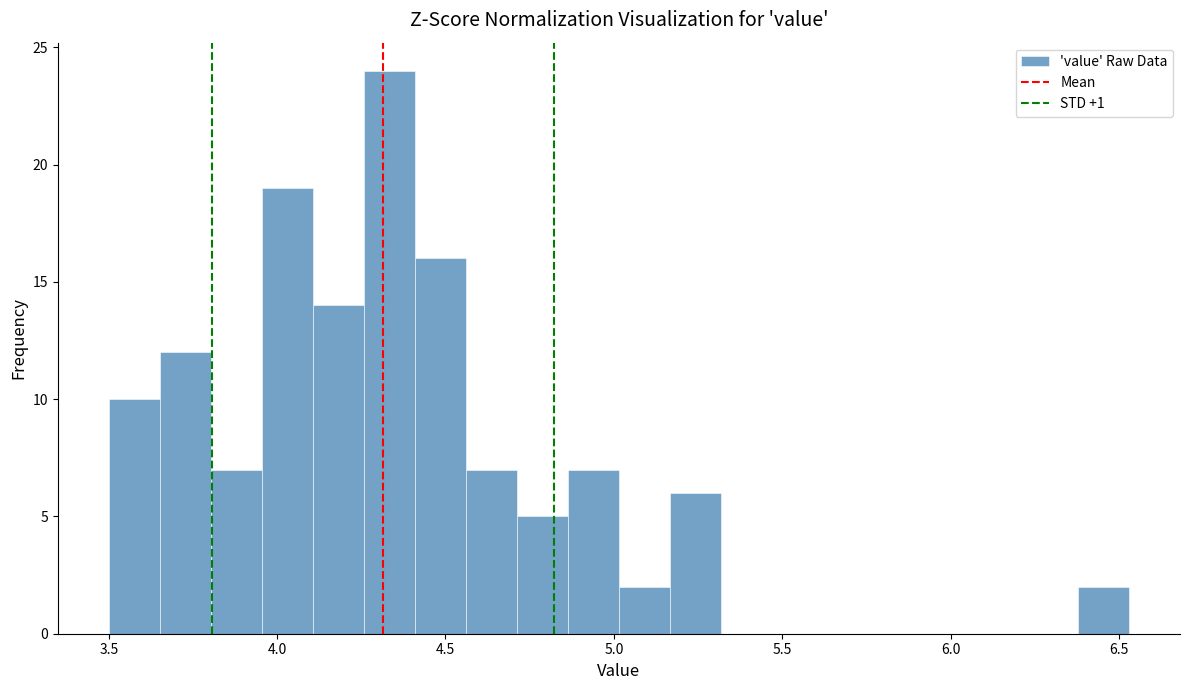

Around what value on the x-axis is the tallest bar? Give the approximate position of its centre, as read against the axis.

4.35